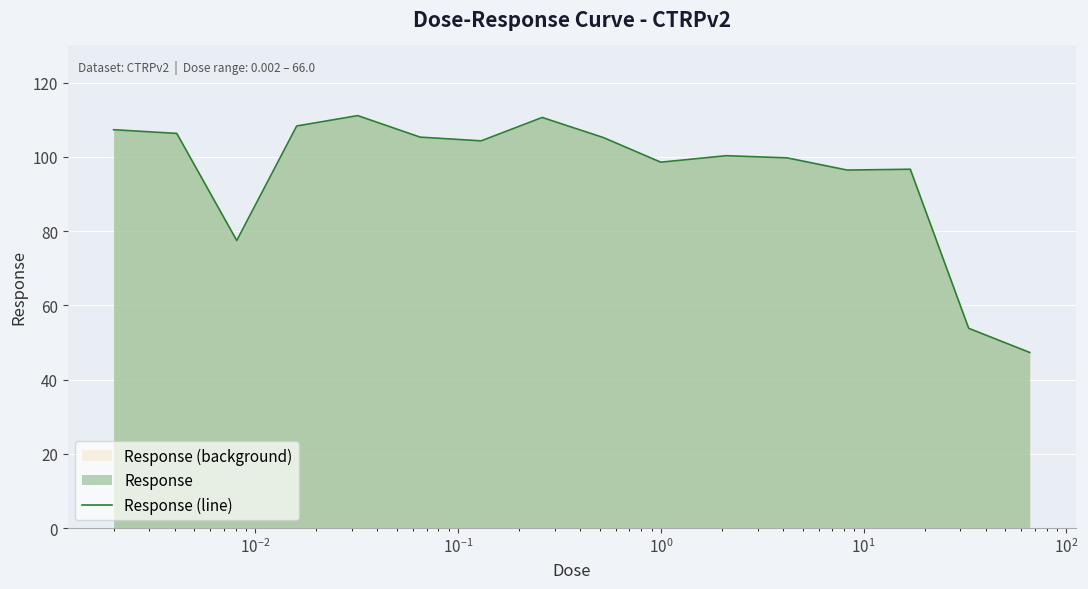

What is the minimum value shown in the chart?

47.3